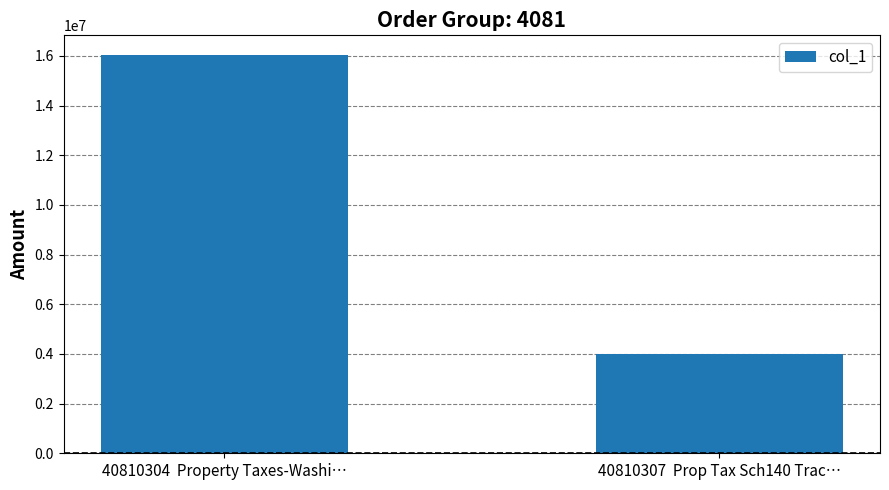

What is the average value?

10006155.6